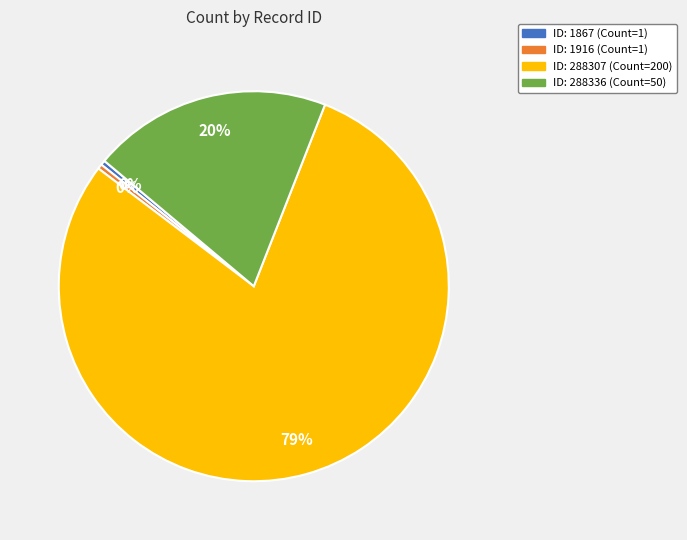

Is there a majority slice in this chart?

Yes